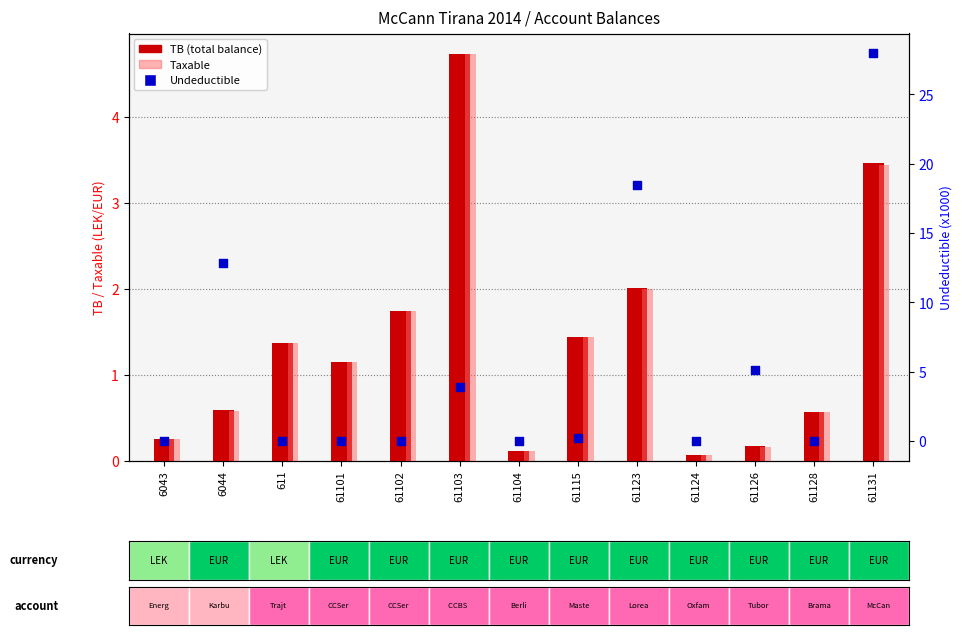

Is the value of Taxable at 61104 greater than the value of TB (total balance) at 61101?

No